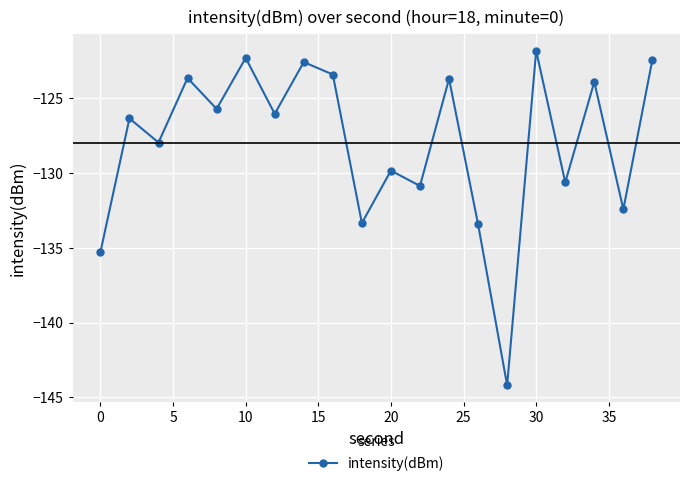

What is the value of the 4th point from the left?

-123.6